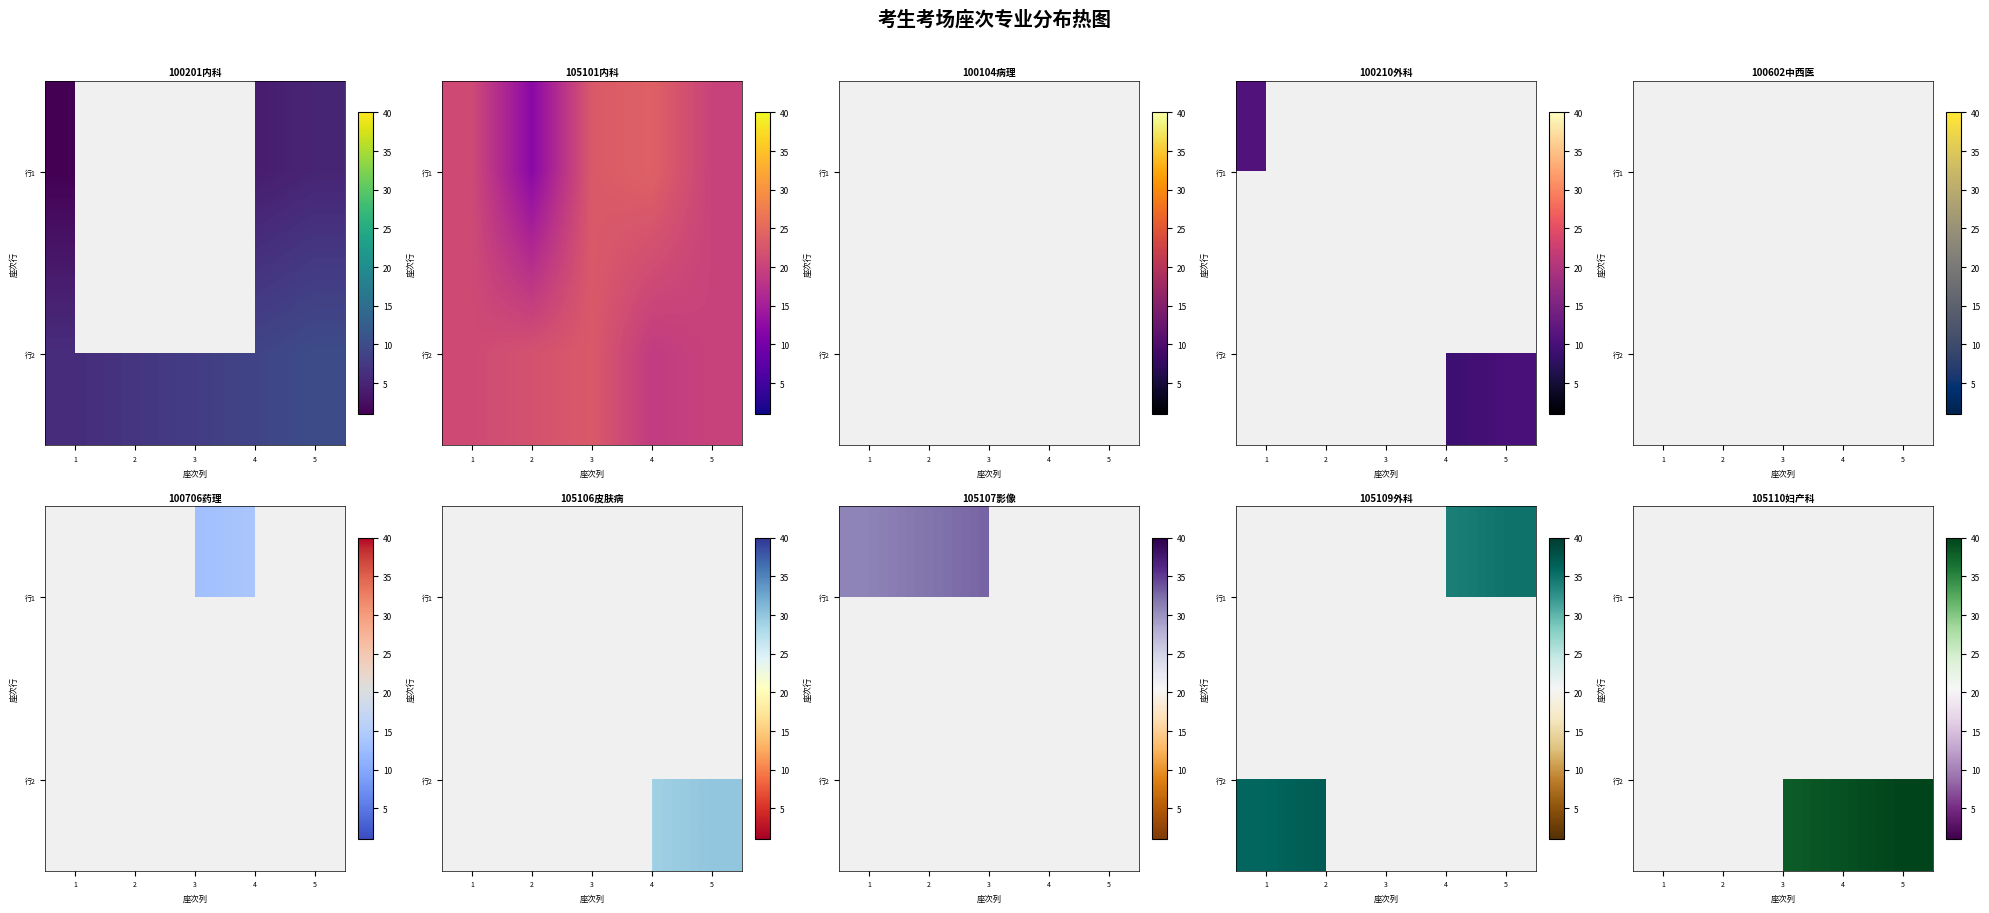

At which category does the chart reach its minimum across all series?

1